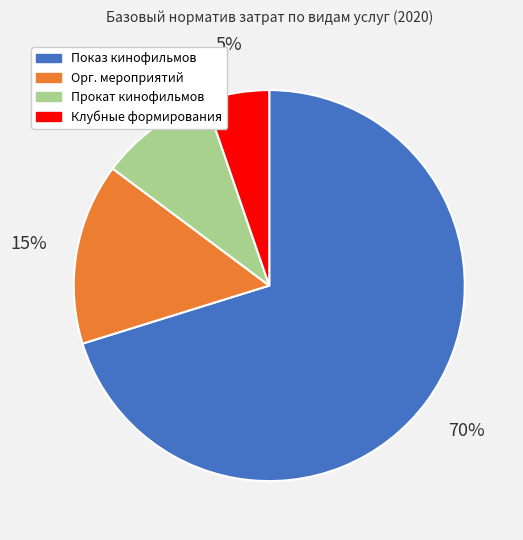

Is there any slice that represents more than half of the pie?

Yes